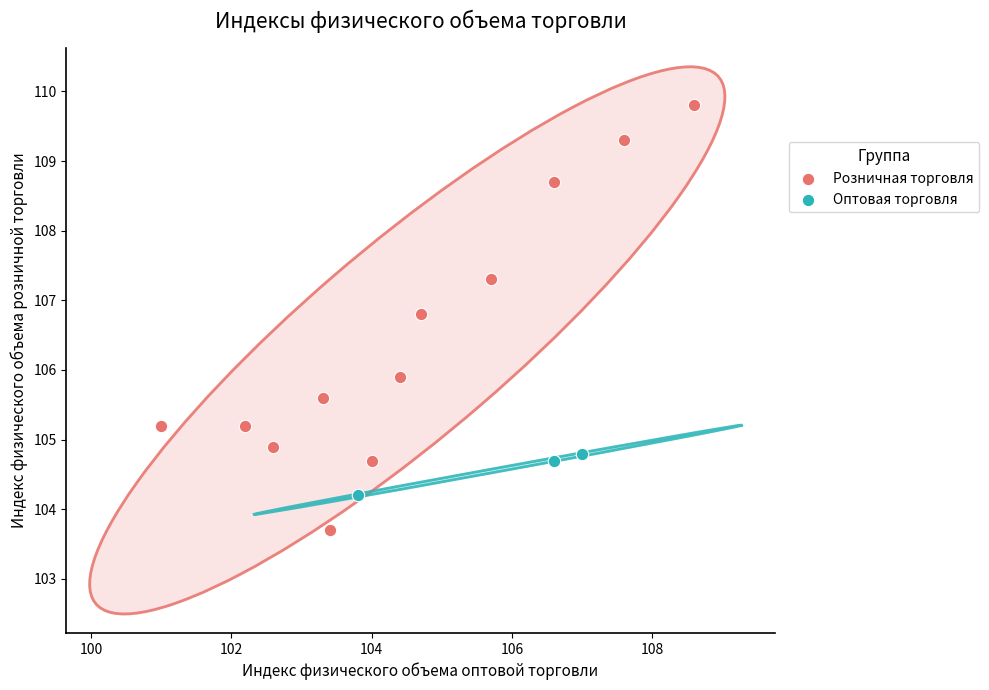

Which series reaches the minimum Y coordinate?

Розничная торговля